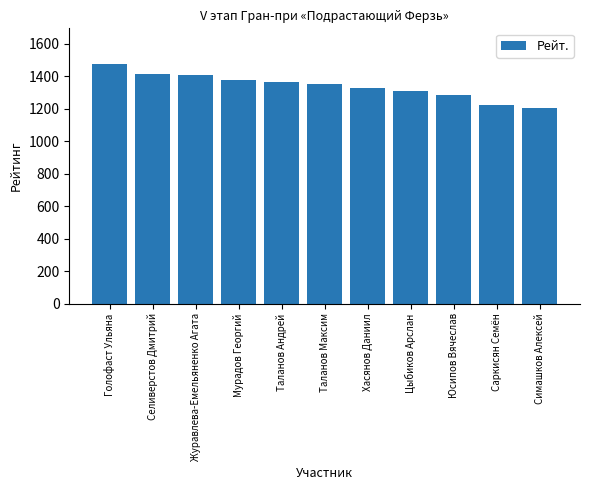

Reading left to right, transcribe all the data shown in this chart.

Голофаст Ульяна=1474	Селиверстов Дмитрий=1414	Журавлева-Емельяненко Агата=1406	Мурадов Георгий=1374	Таланов Андрей=1367	Таланов Максим=1353	Хасянов Даниил=1329	Цыбиков Арслан=1312	Юсипов Вячеслав=1286	Саркисян Семён=1224	Симашков Алексей=1203